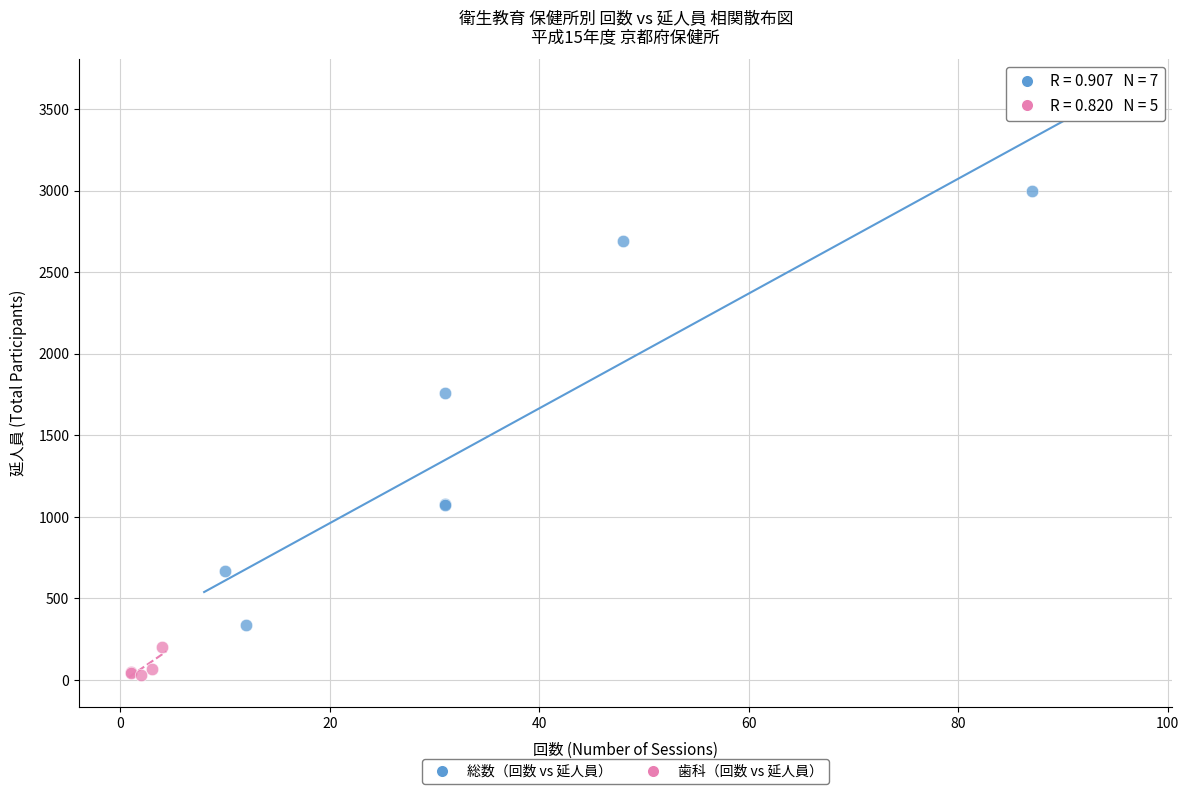

Which series reaches the maximum Y coordinate?

総数（回数 vs 延人員）